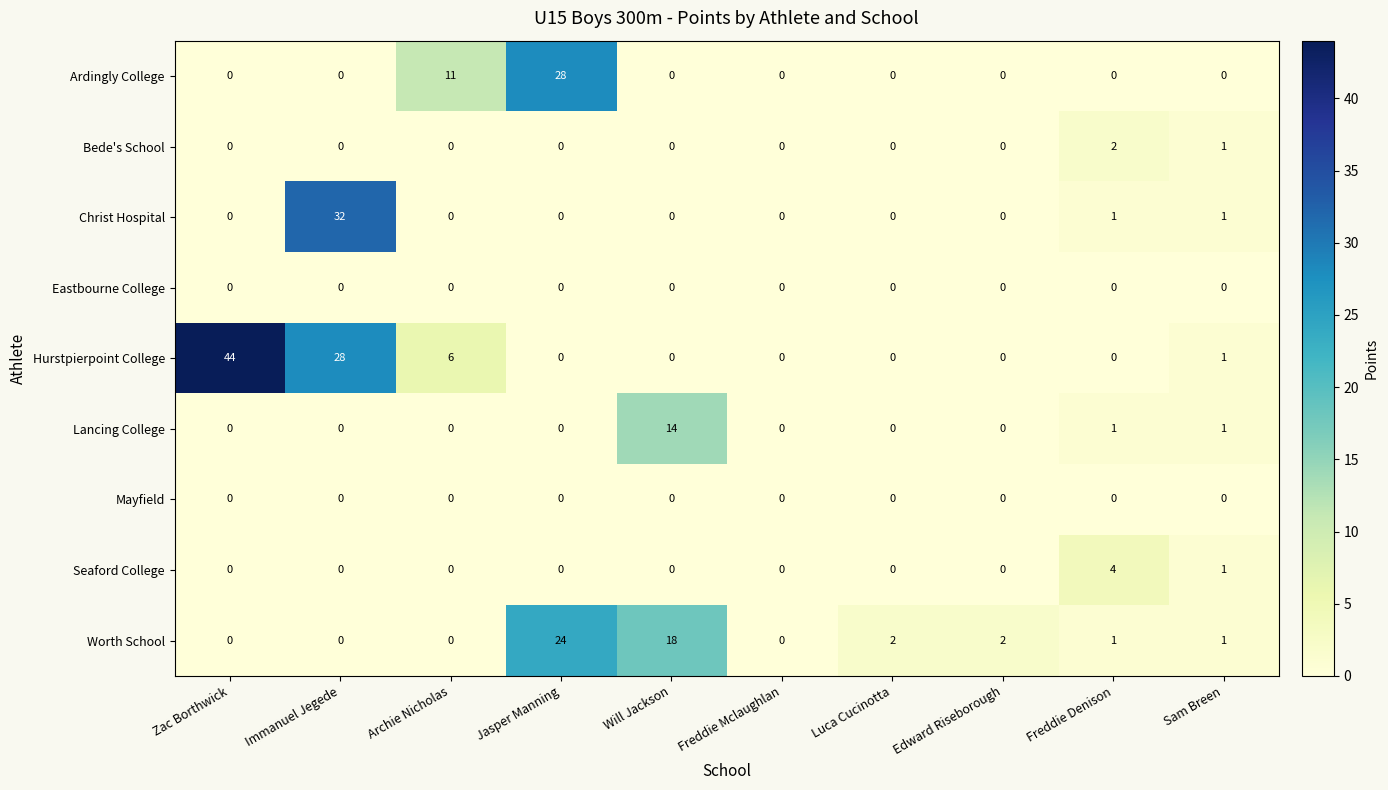

What is the sum of all Ardingly College values?

39